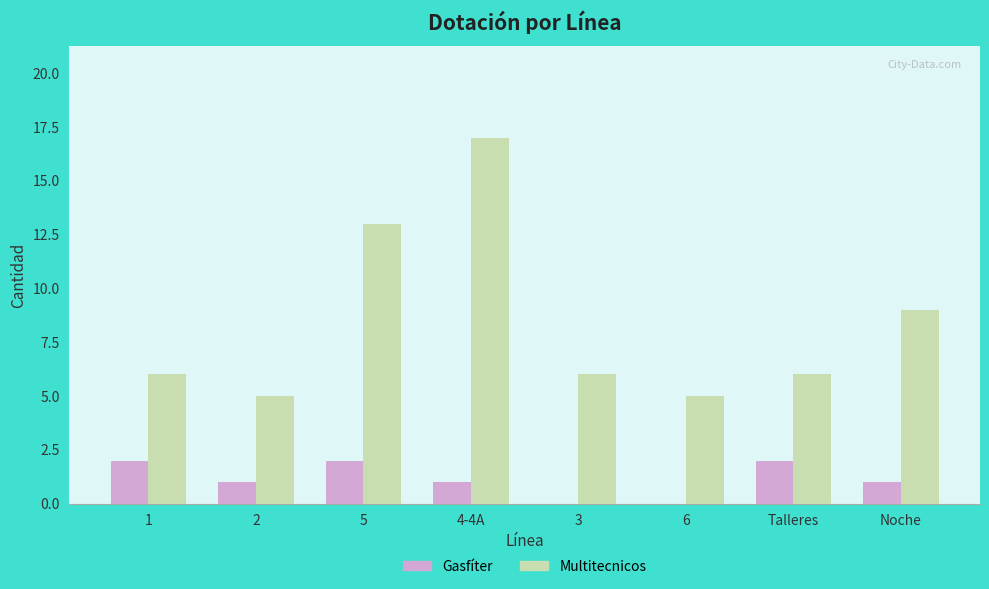

Count the number of data series in this chart.

2